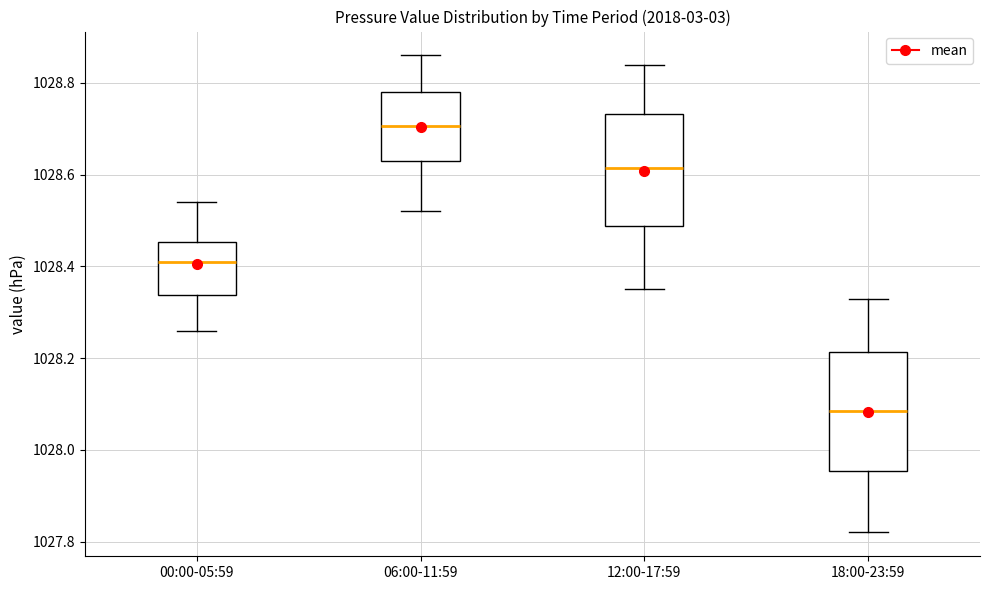

Where is the lower edge of the box for 00:00-05:59 on the y-axis? The values are not printed on the chart, so give them approximately, as read against the axis.

1028.34